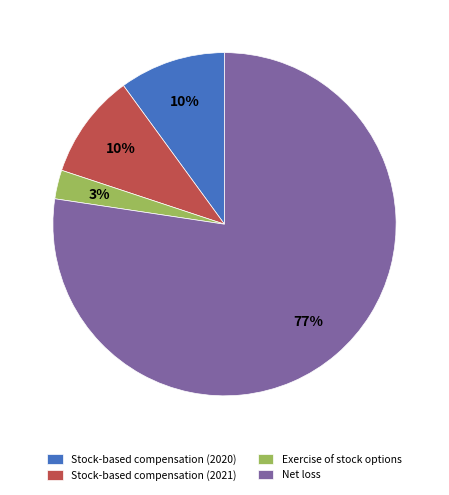

Which slice is the largest?

Net loss